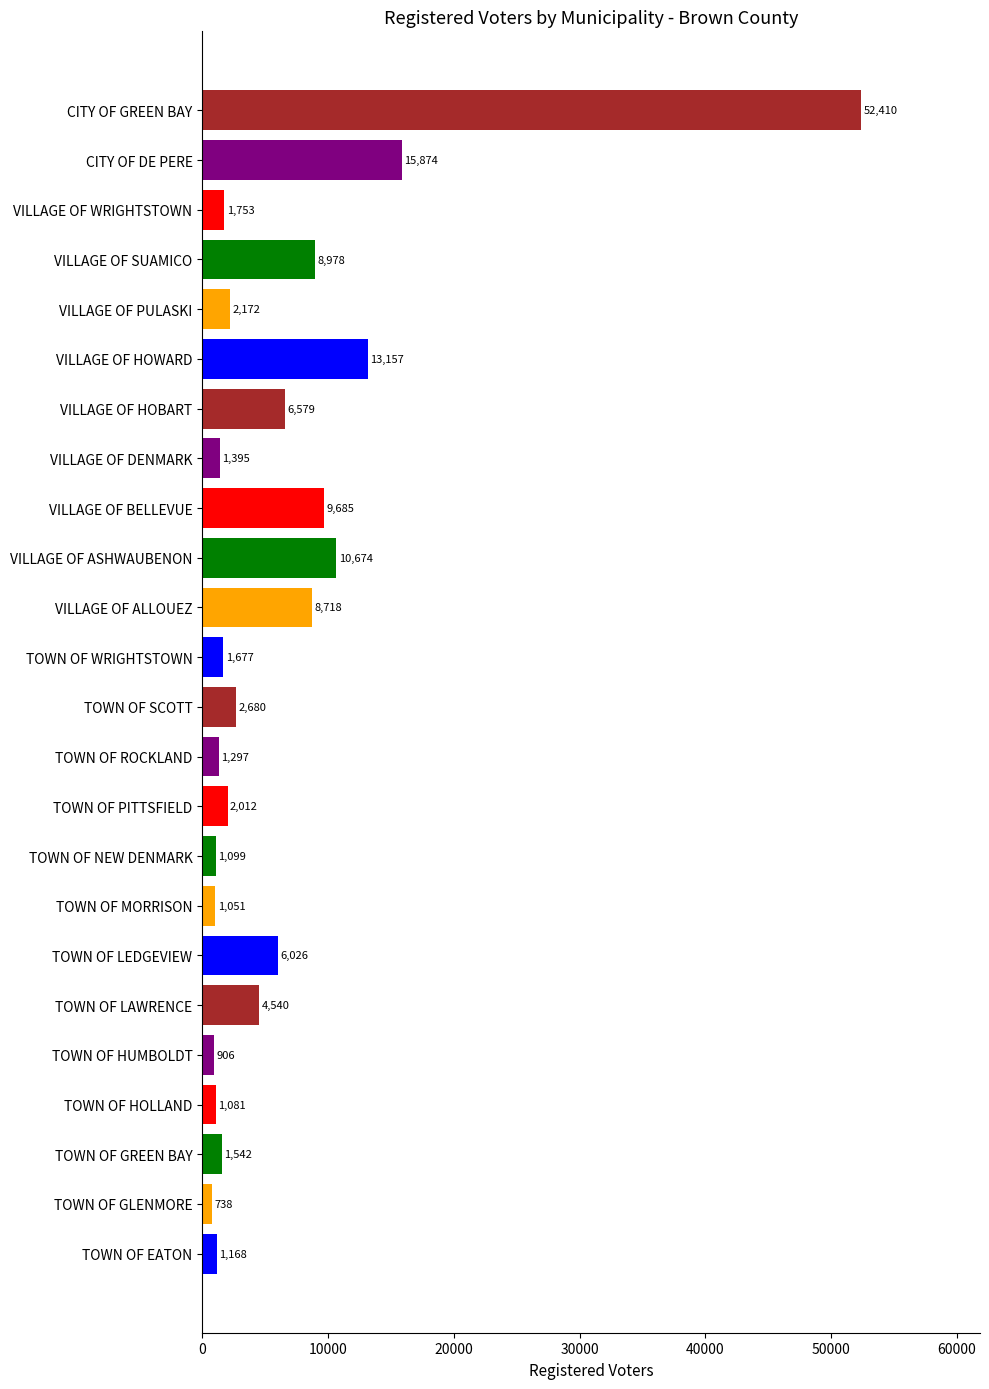

Reading top to bottom, what are all the values shown in this chart?

52410	15874	1753	8978	2172	13157	6579	1395	9685	10674	8718	1677	2680	1297	2012	1099	1051	6026	4540	906	1081	1542	738	1168